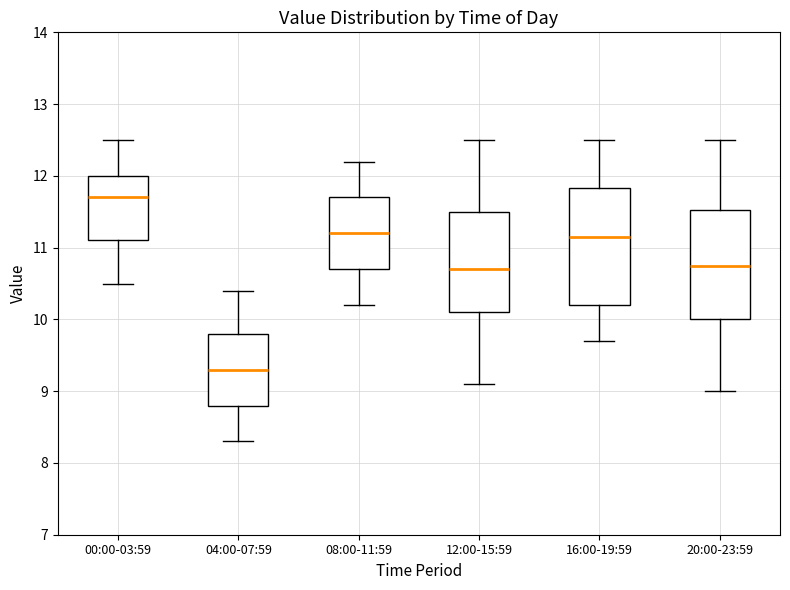

Comparing the boxes themselves (not the whiskers), which one is the tallest?

16:00-19:59